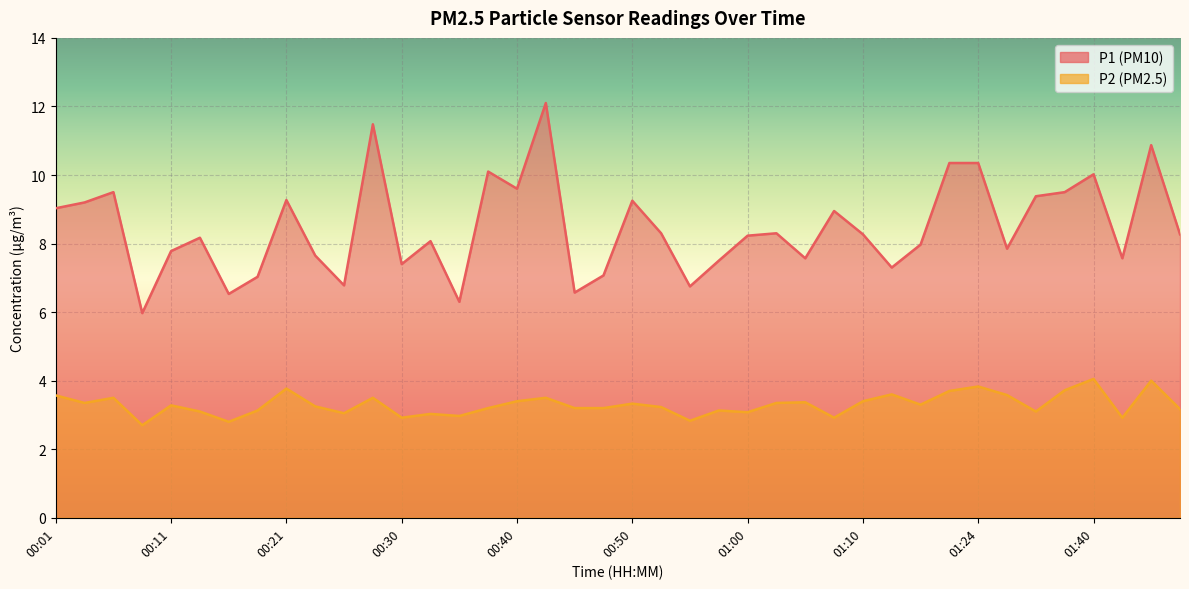

How many values in the P2 series are below 3?

7